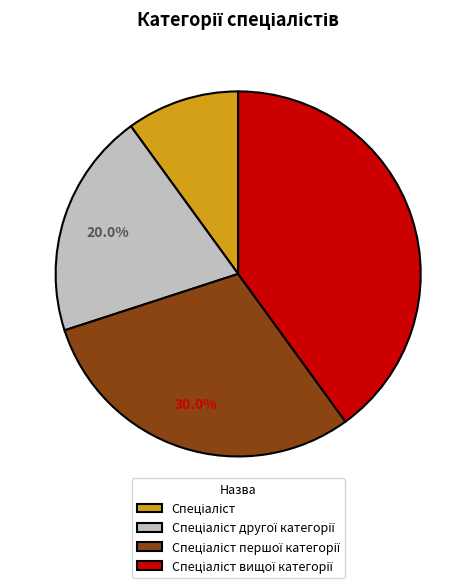

Is there a majority slice in this chart?

No